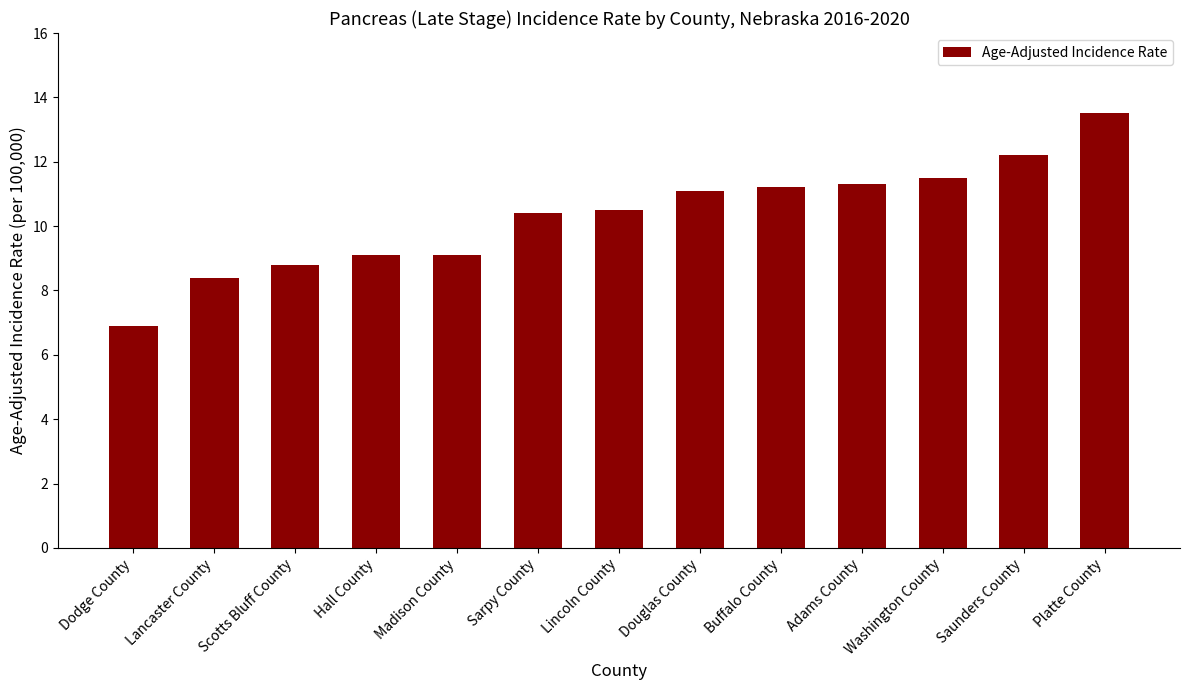

What is the smallest value displayed?

6.9